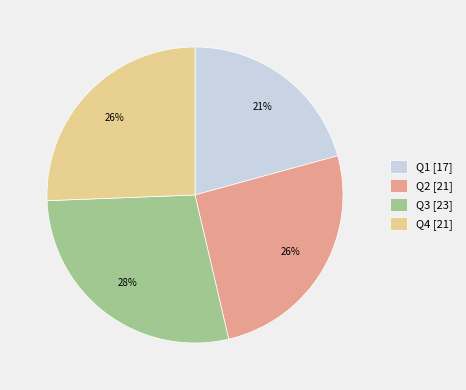

To the nearest percent, what percentage of the pie is Q3?

28%